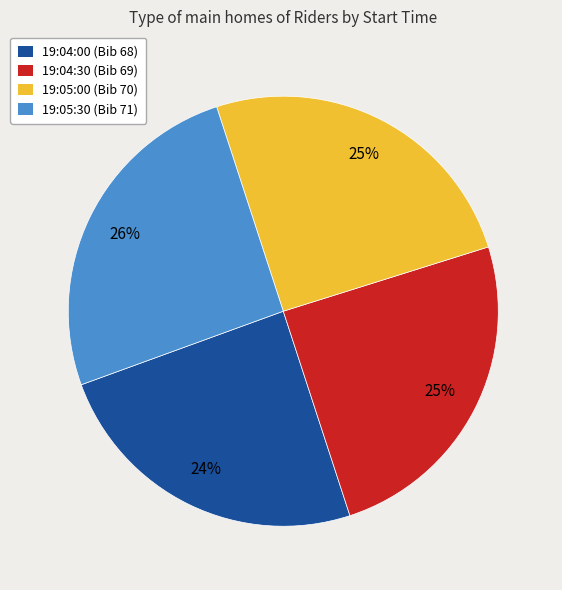

To the nearest percent, what is the average slice percentage?

25%